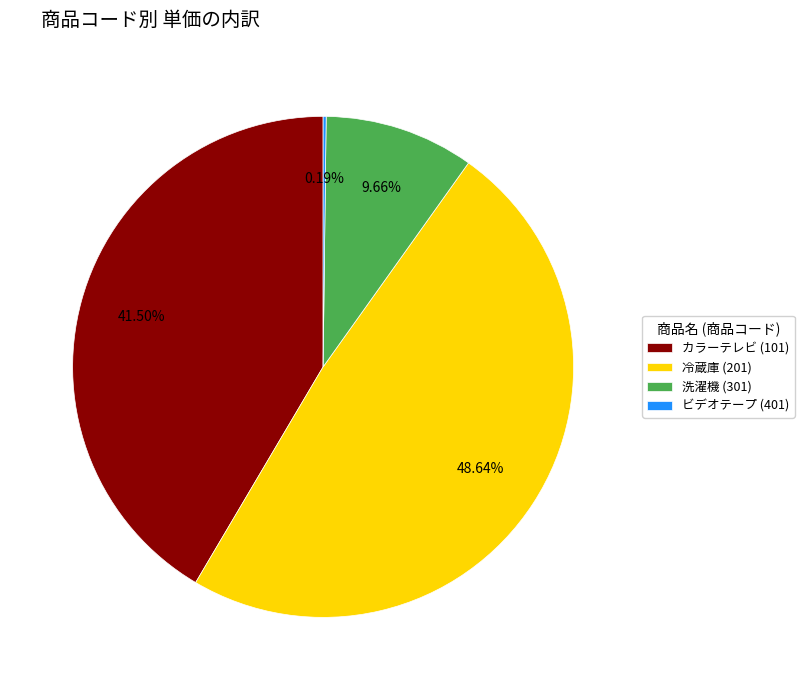

Between 洗濯機 (301) and カラーテレビ (101), which is larger?

カラーテレビ (101)